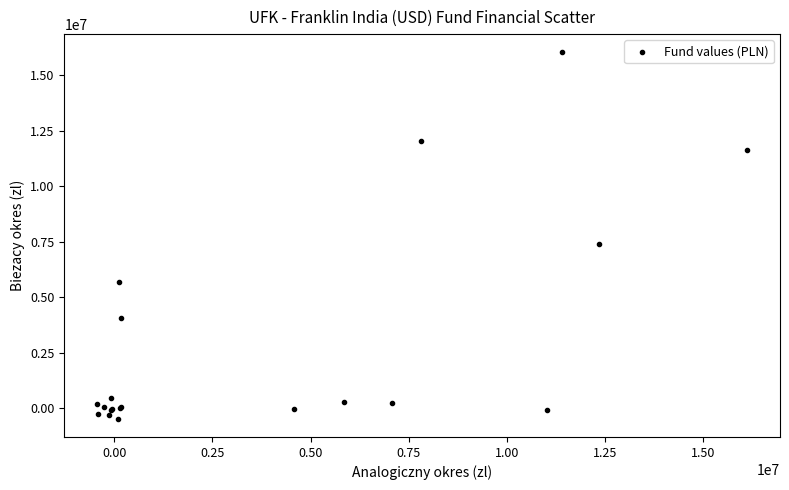

What Y value in the scatter plot is closest to 7774769?

7374597.4